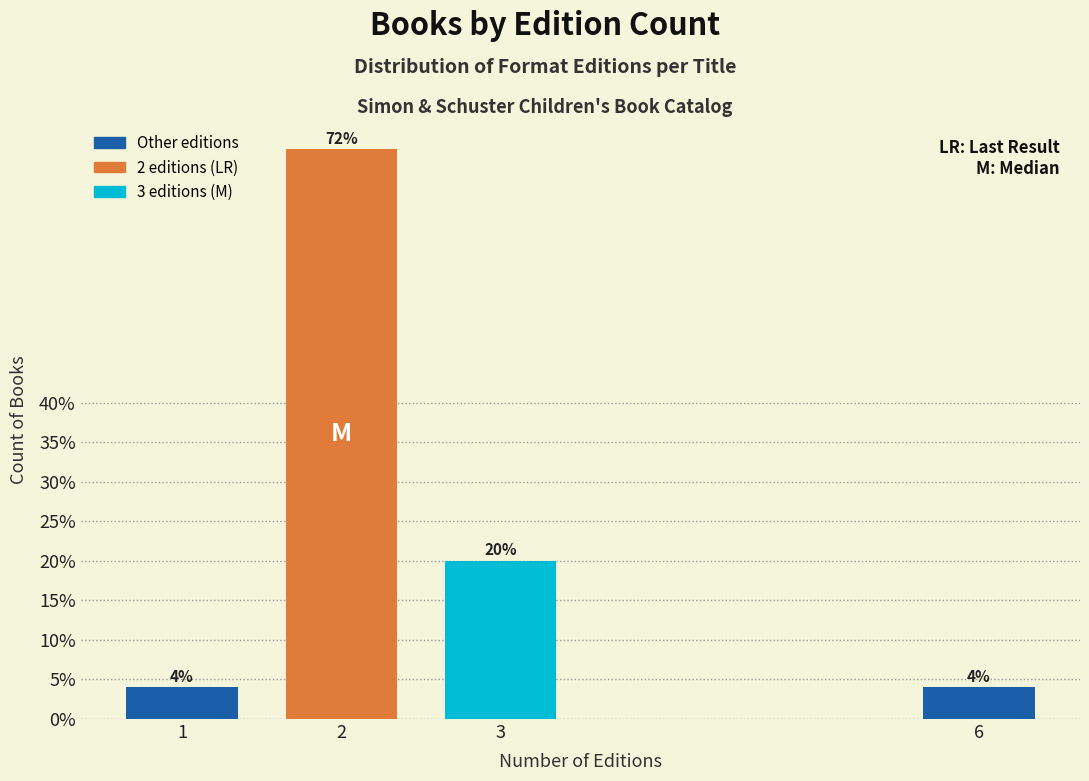

Reading left to right, list all the values displayed in this chart.

4	72	20	4